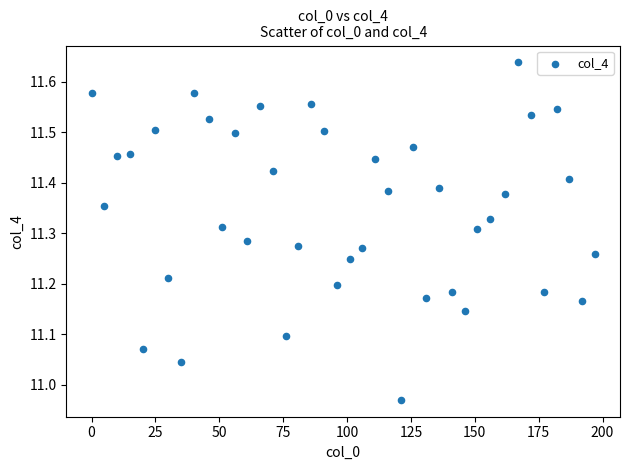

What is the range of X values (max minus min)?

197.0